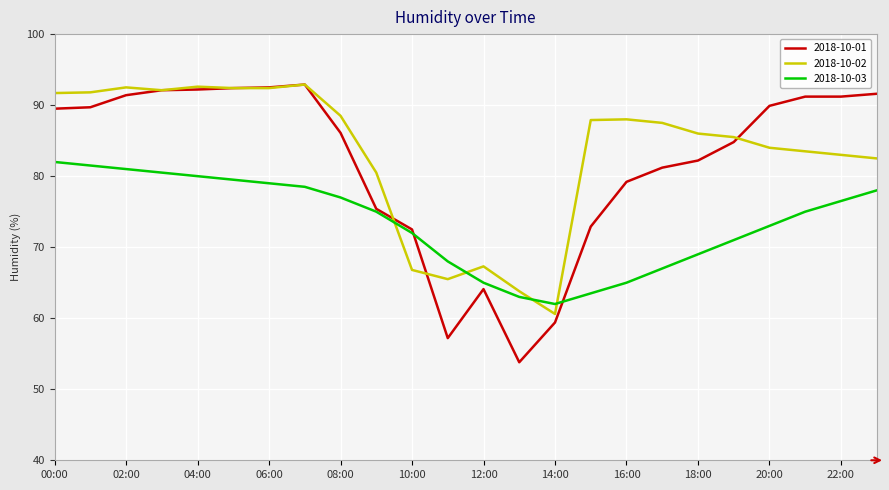

Which series ends up on top after the final intersection of 2018-10-03 and 2018-10-02?

2018-10-02